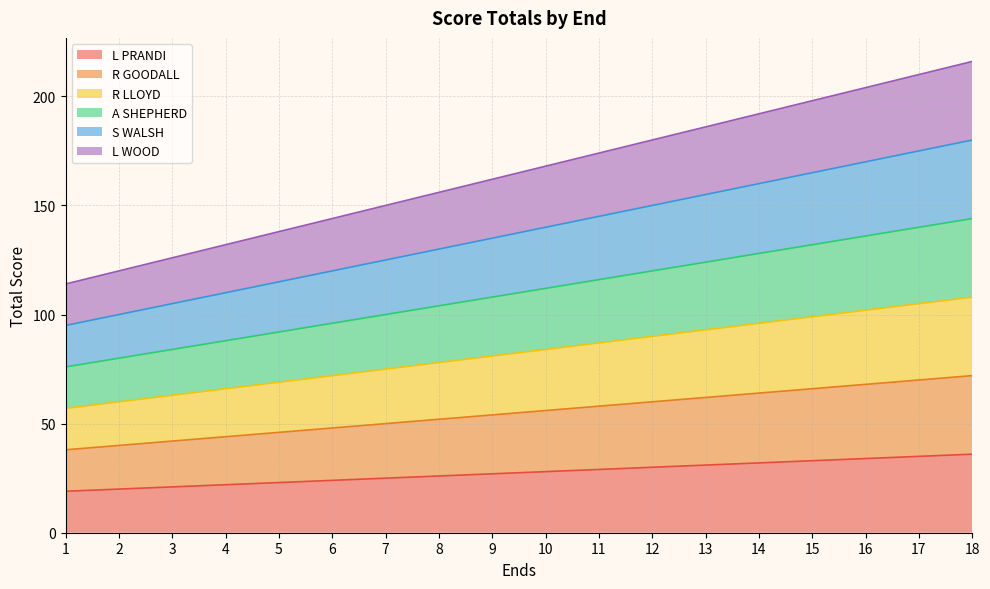

Is it true that L PRANDI equals 38 at 7?

False